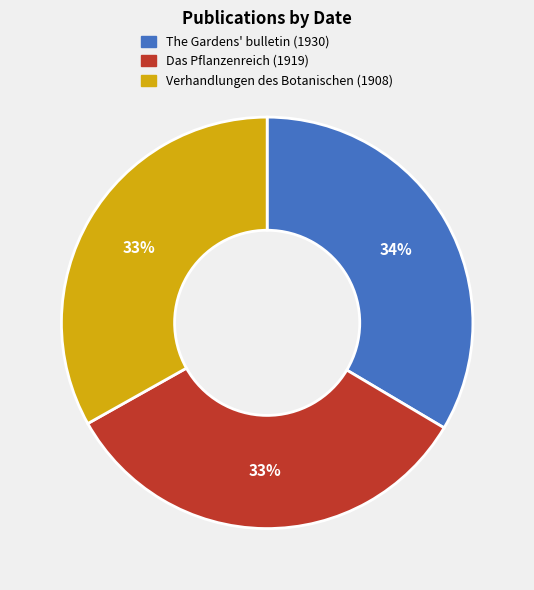

Combined, do Verhandlungen des Botanischen (1908) and Das Pflanzenreich (1919) account for over 50%?

Yes